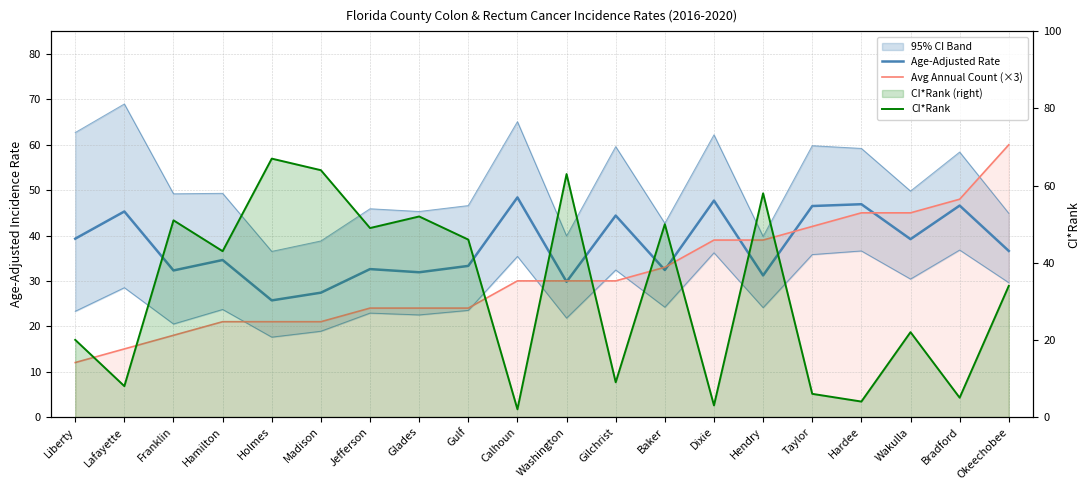

What is the total value across all series at Washington?

122.8